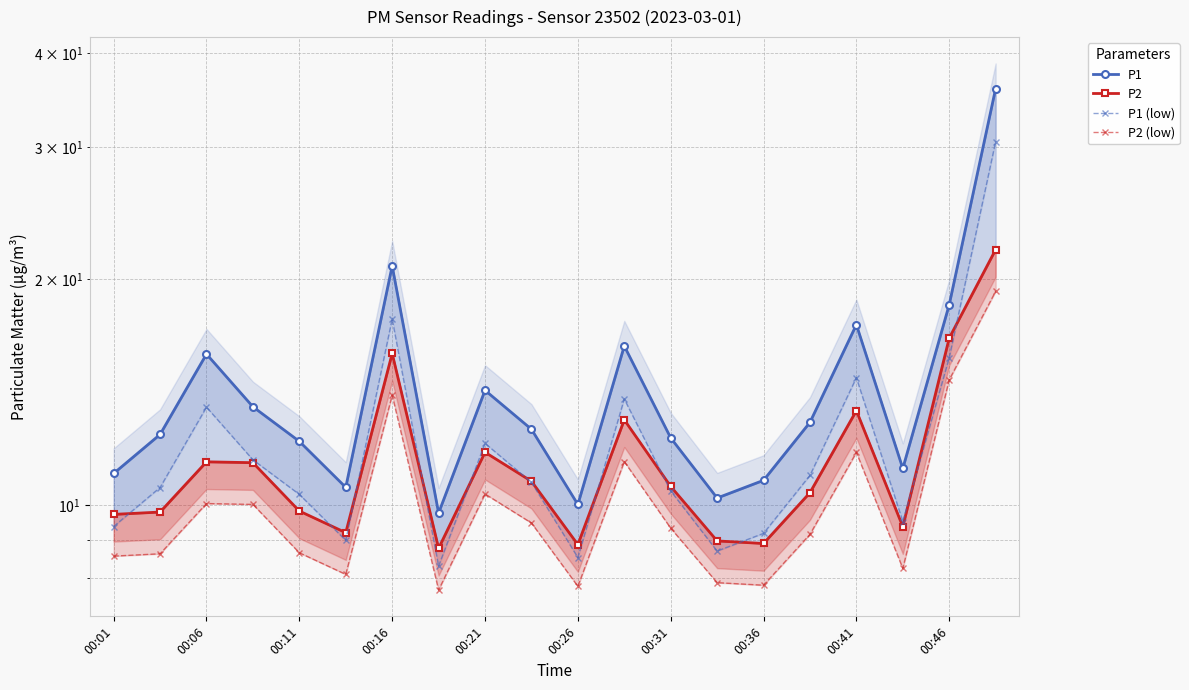

Is the value of P1 (low) at 00:36 greater than the value of P1 at 18?

No